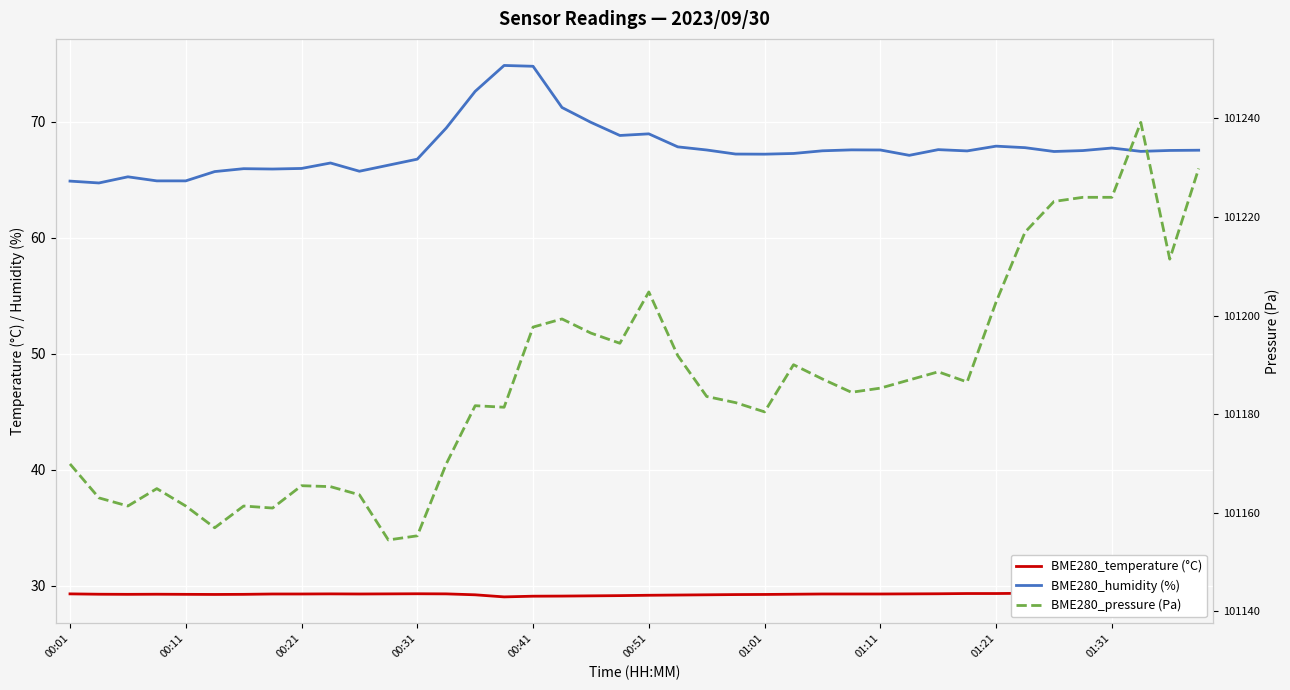

What is the difference between the second highest and second lowest values in the BME280_temperature (°C) series?

0.3